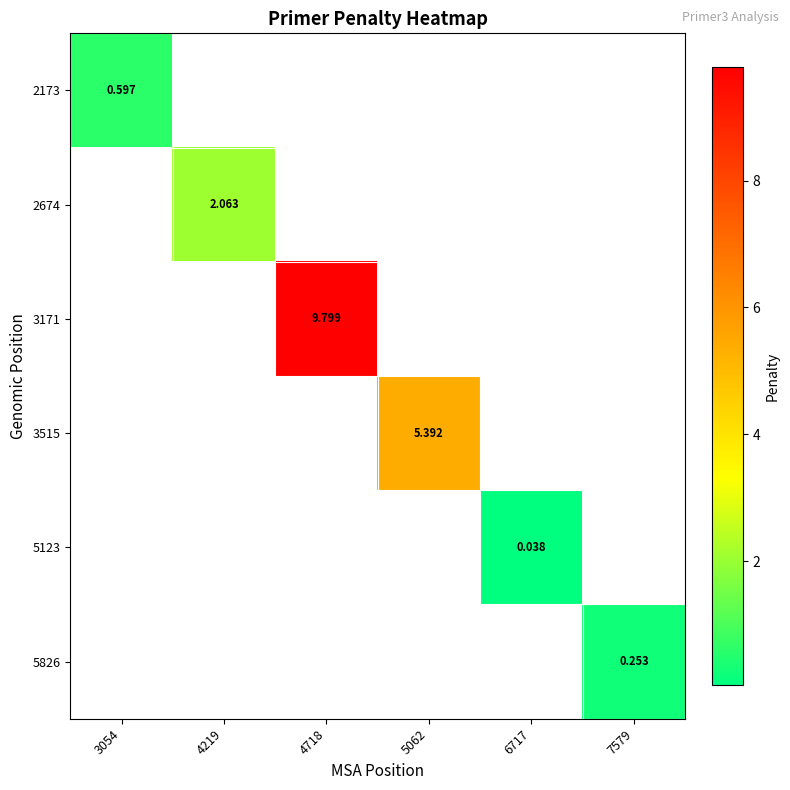

How many data points does each series have?

6